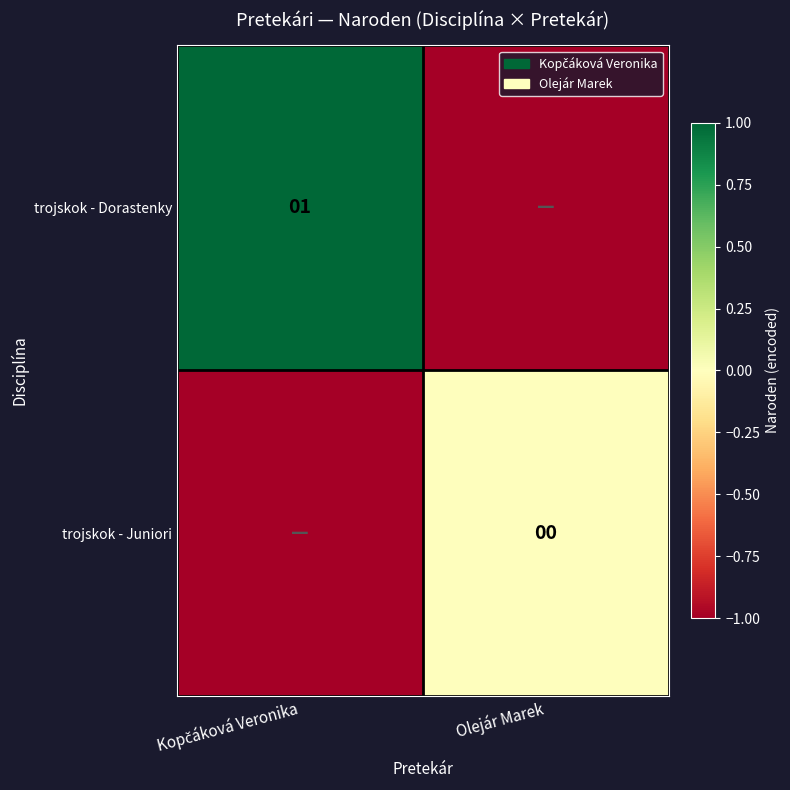

Is it true that trojskok - Dorastenky equals 1 at Kopčáková Veronika?

True